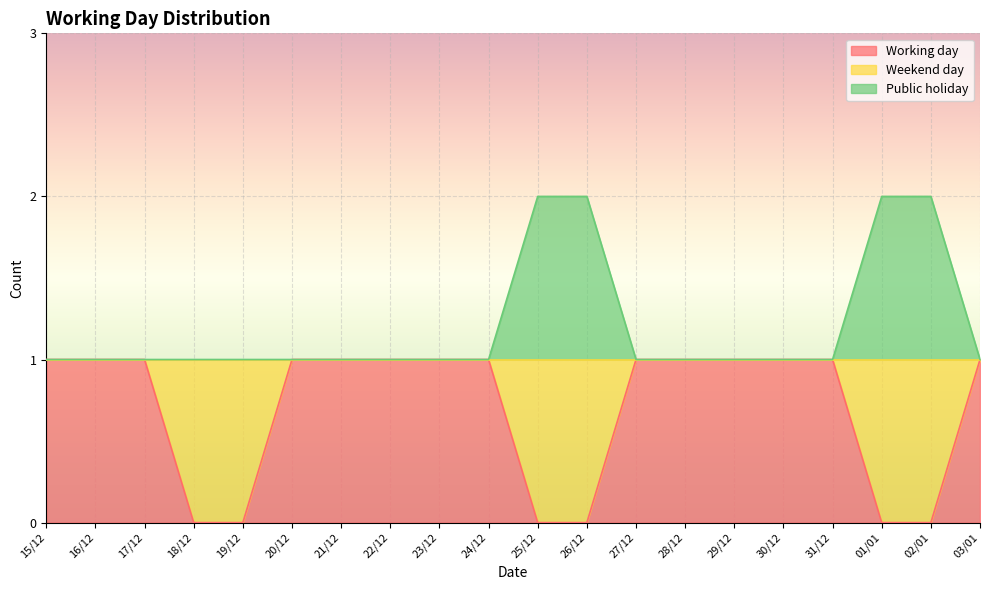

Which category has the lowest value across all series?

18/12